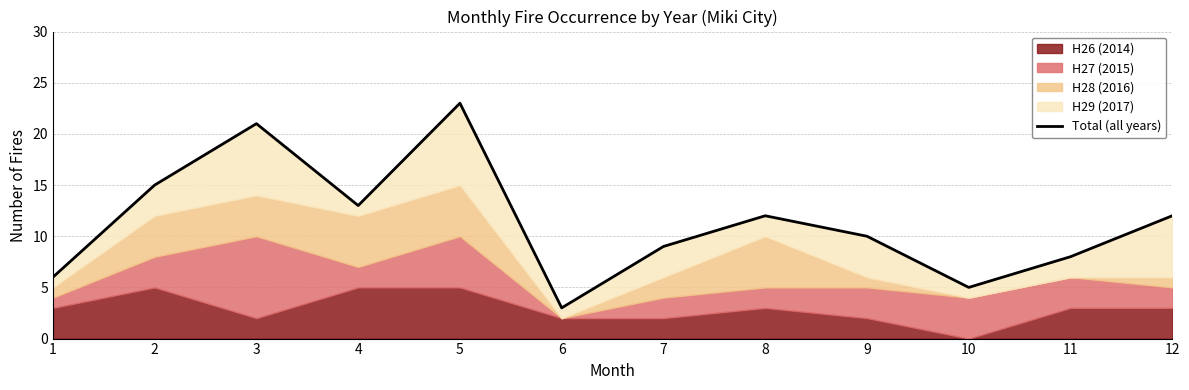

Rank the categories by value from highest to lowest.

5, 3, 2, 4, 8, 12, 9, 7, 11, 1, 10, 6